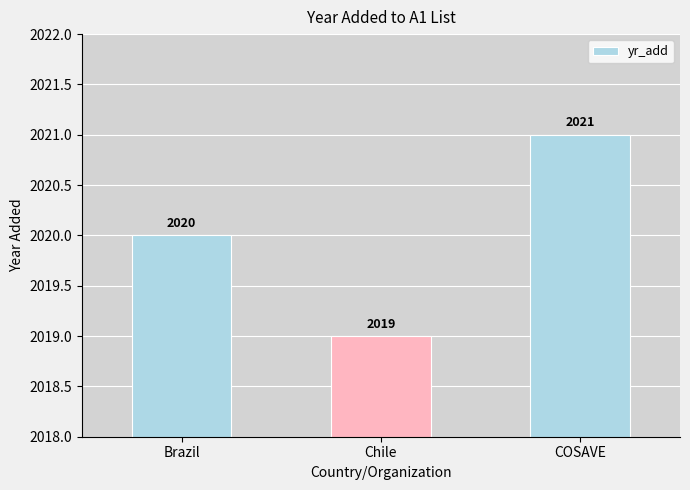

How many data points does each series have?

3